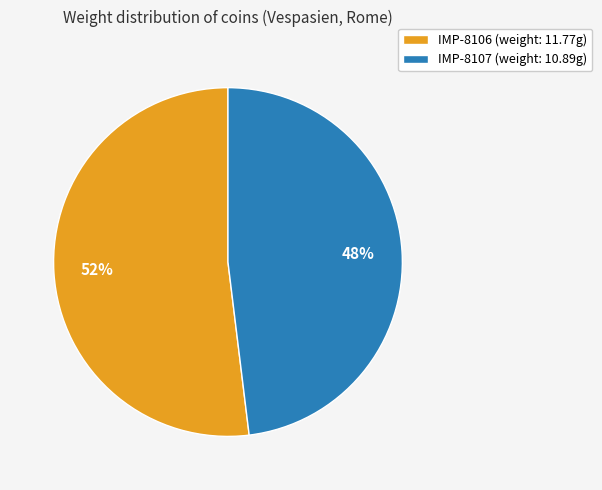

To the nearest percent, what is the average slice percentage?

50%